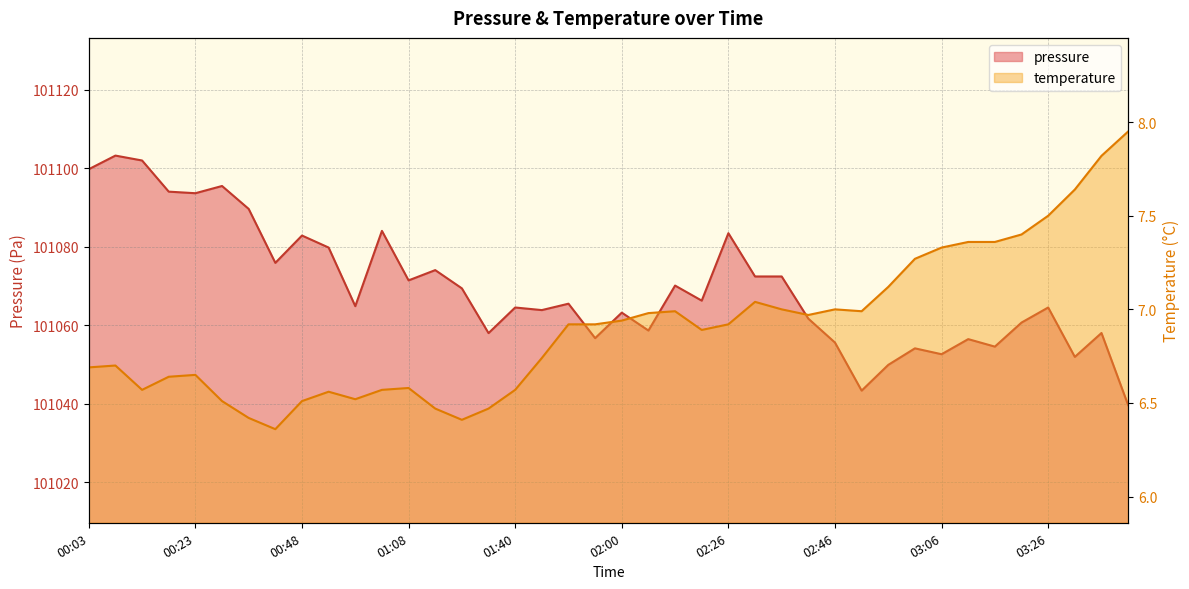

What are all the series names shown in the legend?

pressure, temperature